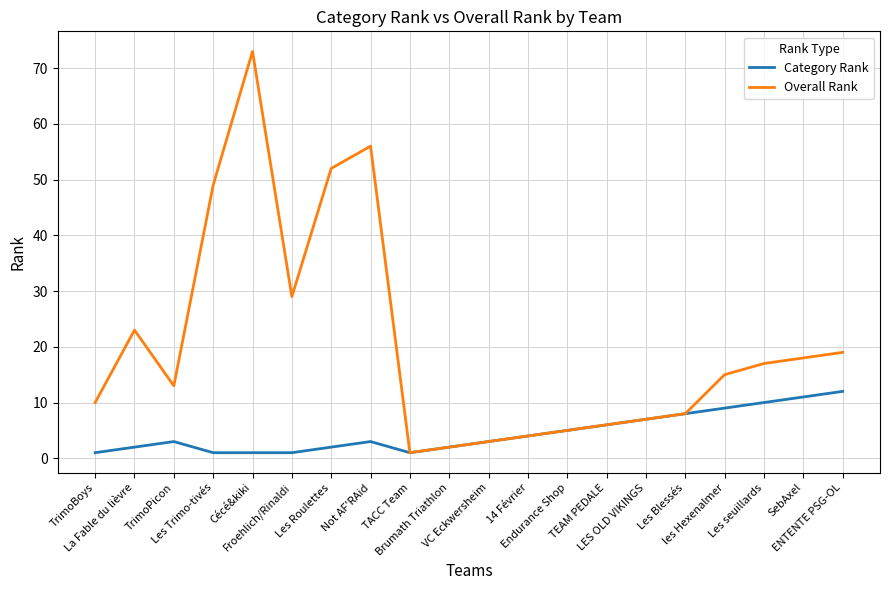

Where is the first local minimum for Overall Rank?

TrimoPicon